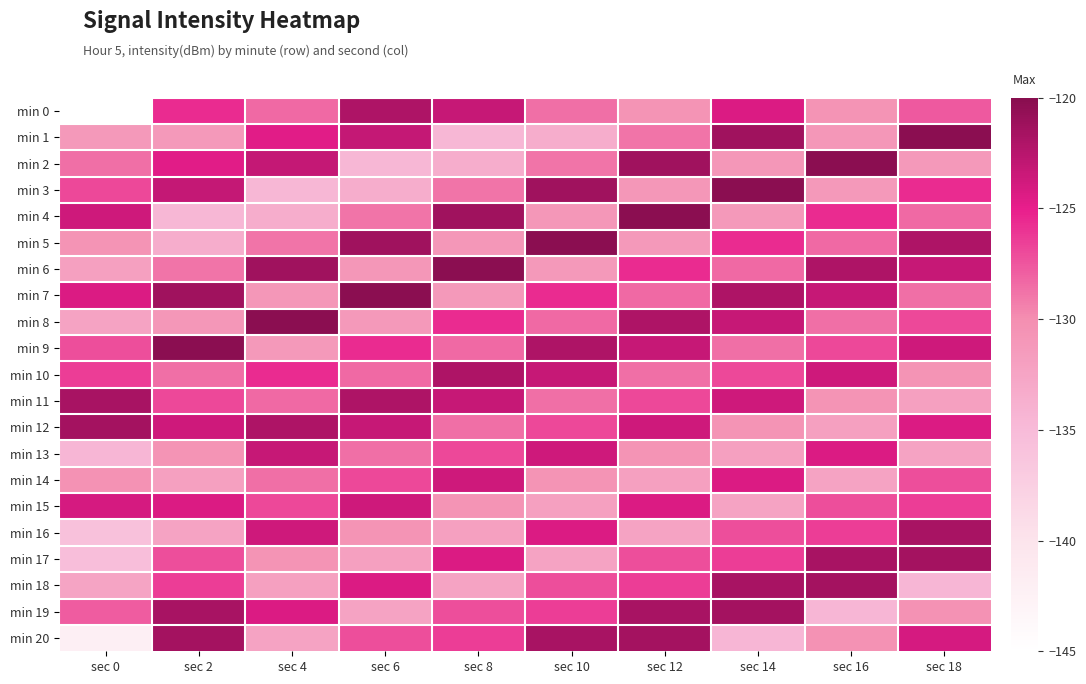

What is the maximum value shown in the chart?

-120.3